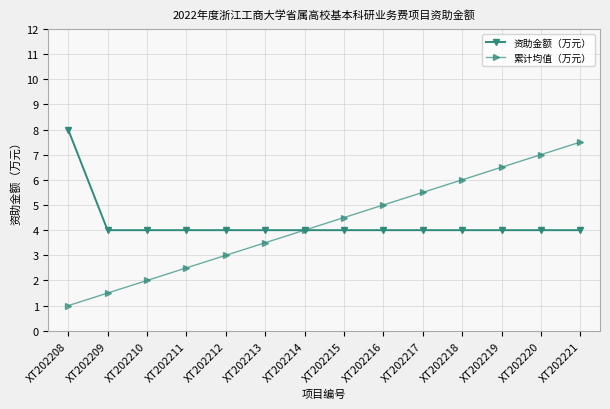

What is the value of the 资助金额（万元） point at the 1st from the left?

8.0